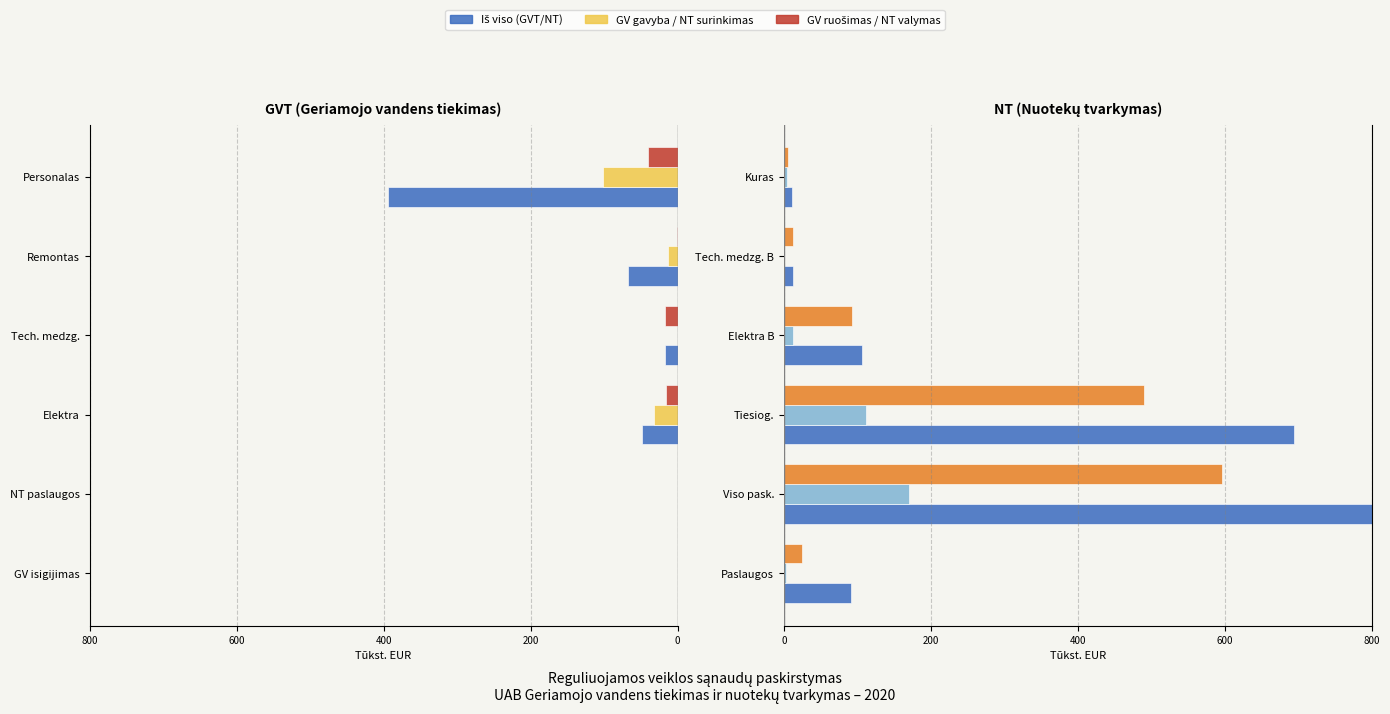

Which series has the largest total across all categories?

Iš viso NT